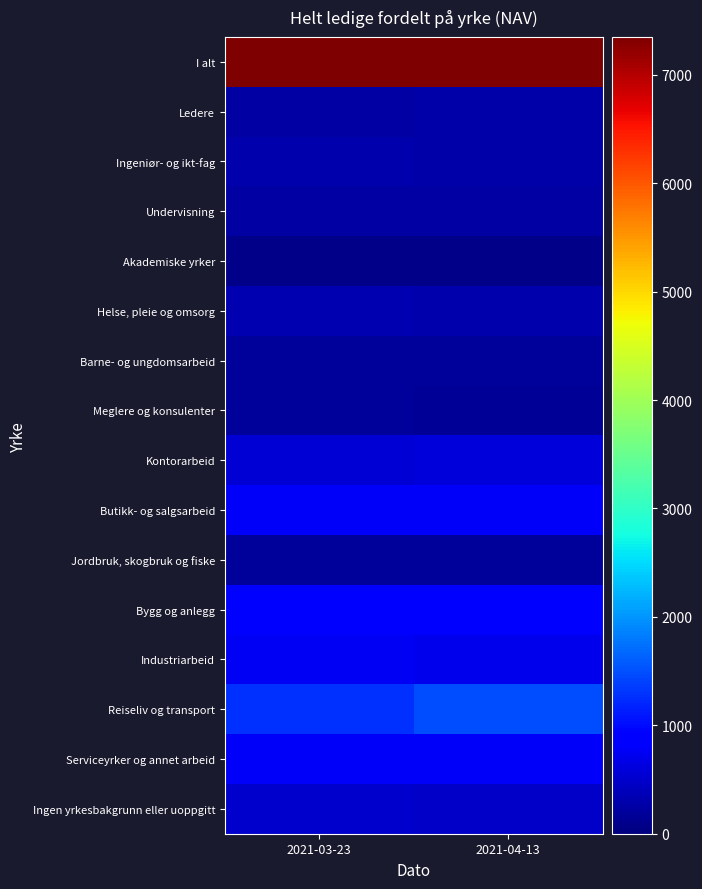

What is the minimum value shown in the chart?

70